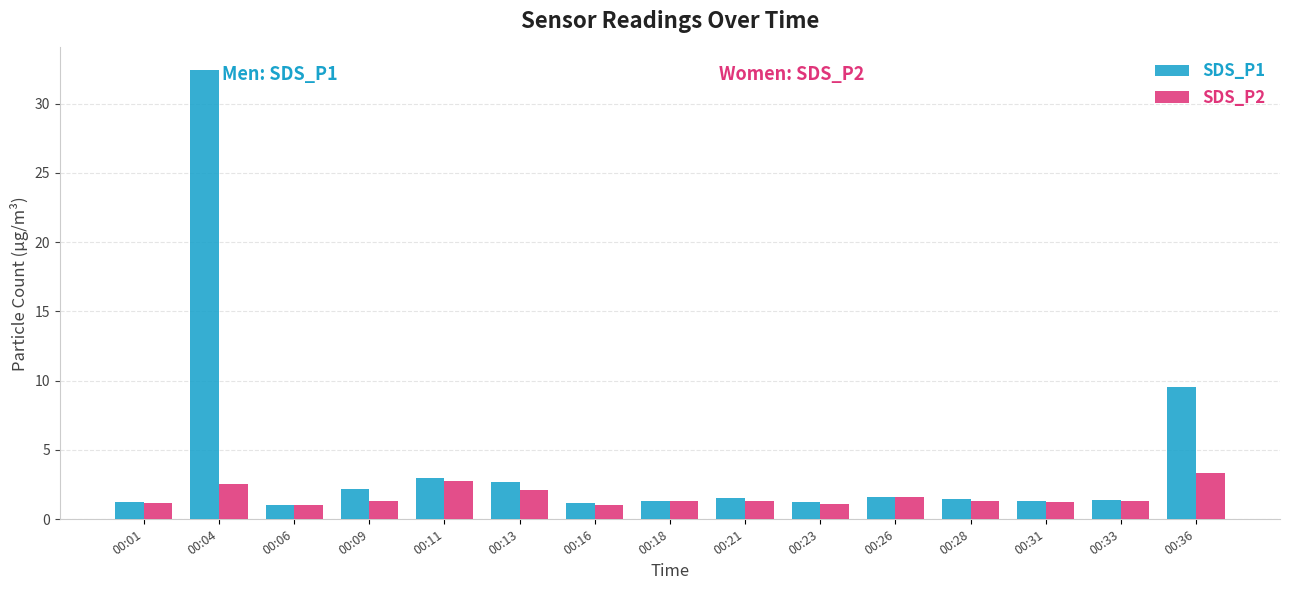

At how many categories does at least one series exceed 12?

1